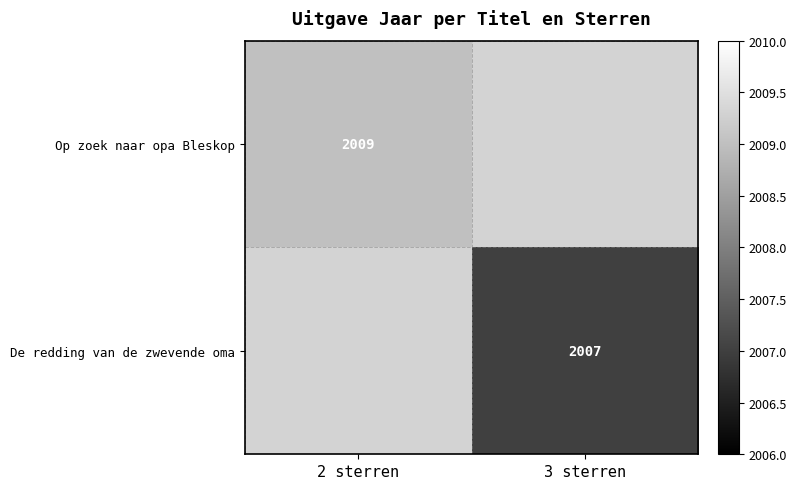

How many distinct data groups are displayed?

2